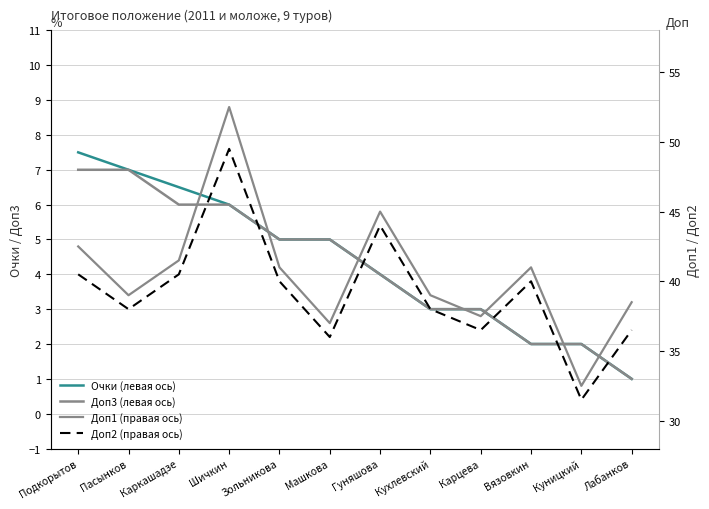

What is the difference between the maximum and second lowest values in the Доп1 (правая ось) series?

15.5